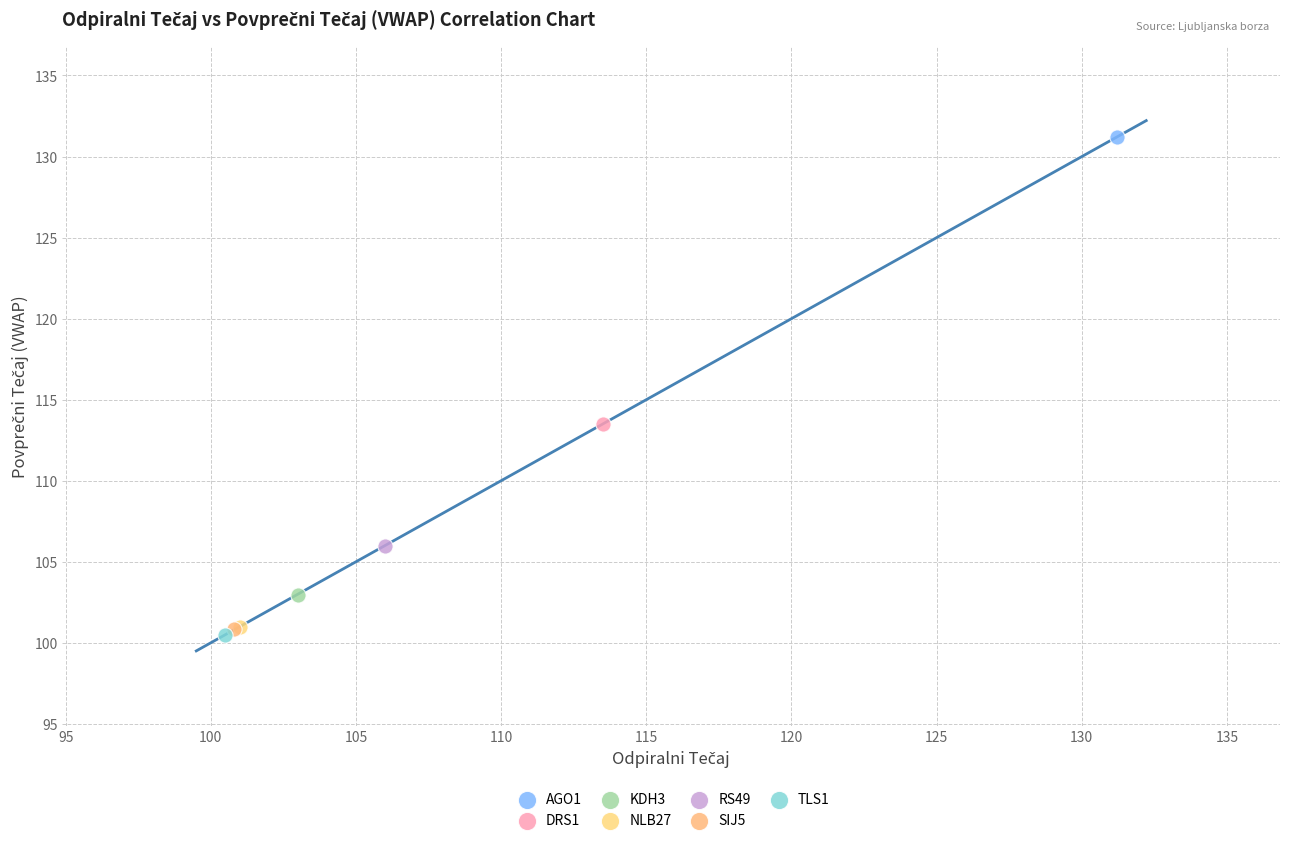

Which series contains the highest Y value?

AGO1